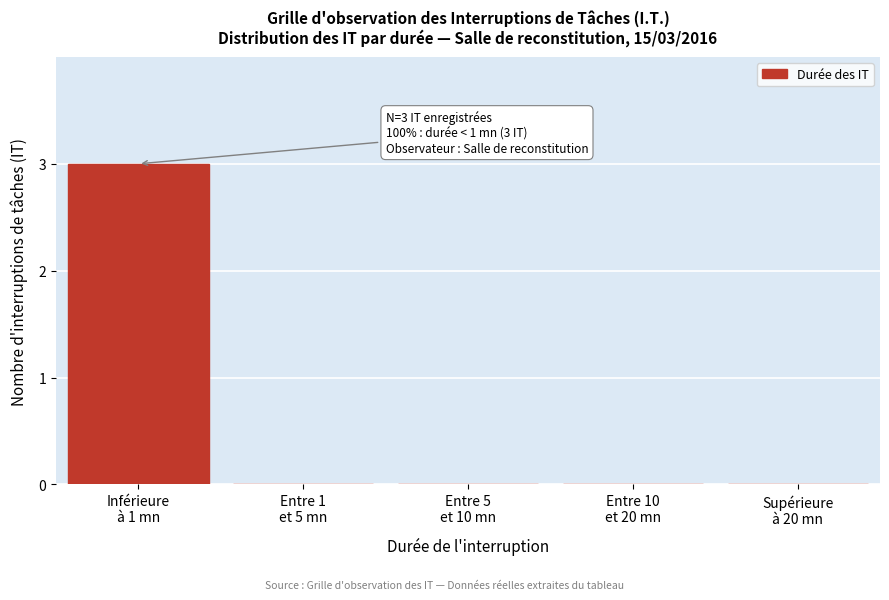

What is the maximum value shown in the chart?

3